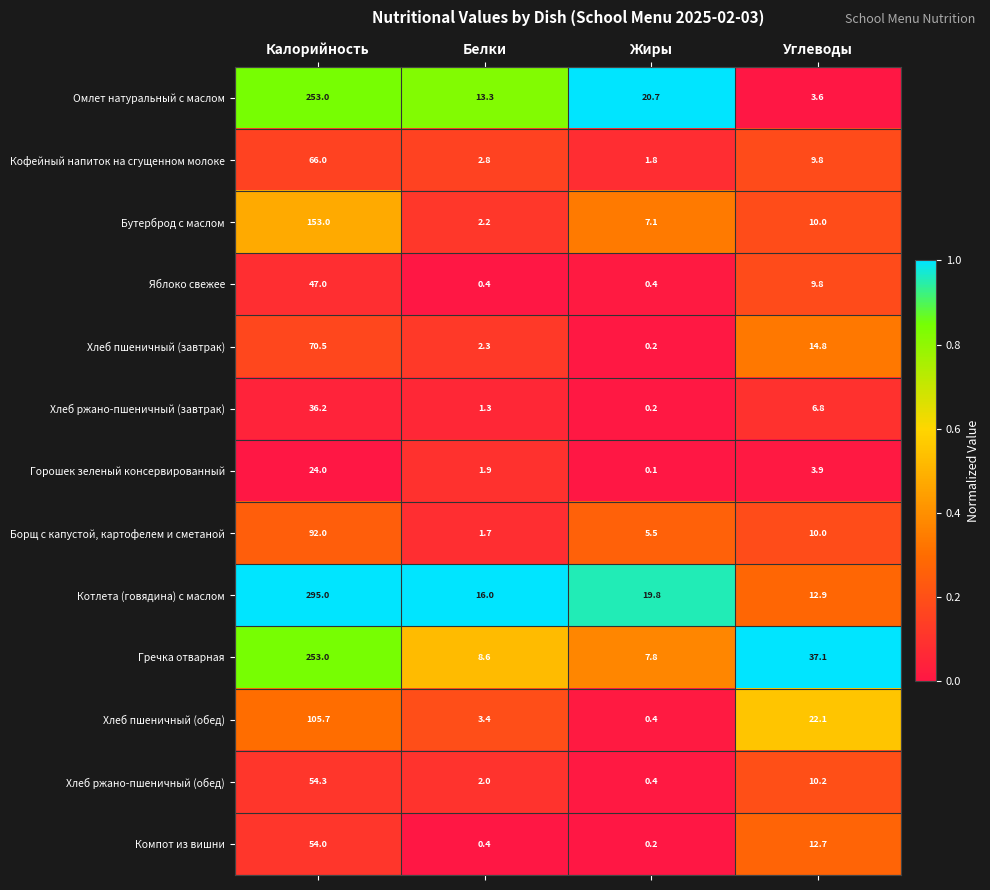

At how many categories does at least one series exceed 0?

4